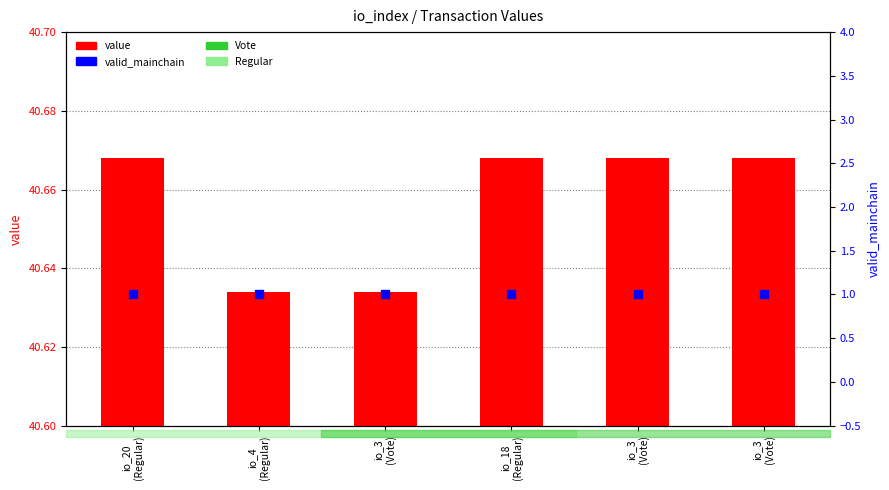

Is the value of valid_mainchain at io_20
(Regular) greater than the value of value at io_18
(Regular)?

No